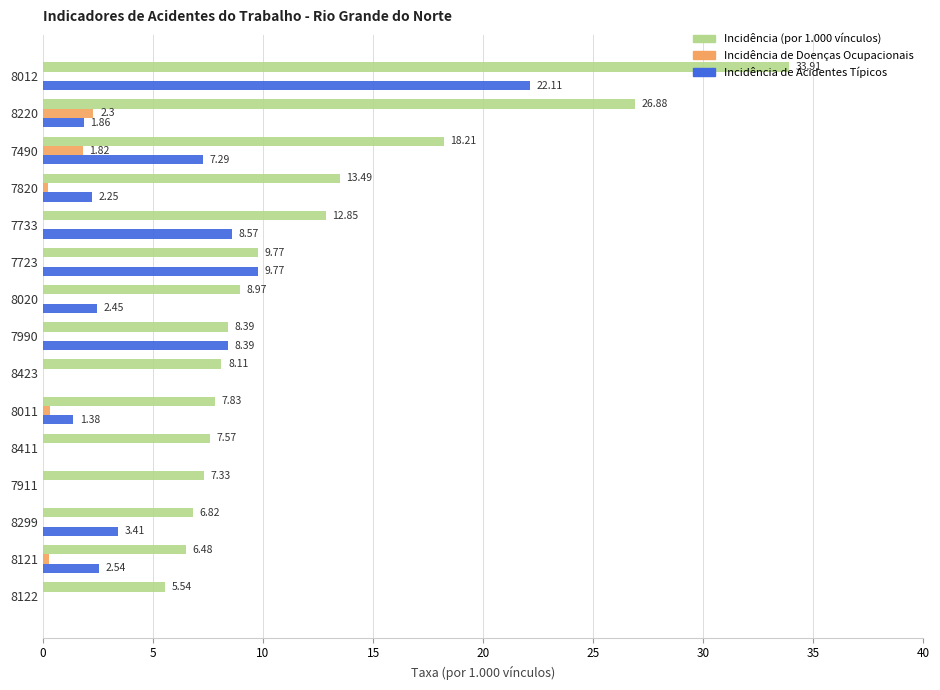

How many values in the Incidência de Acidentes Típicos series exceed 2?

9